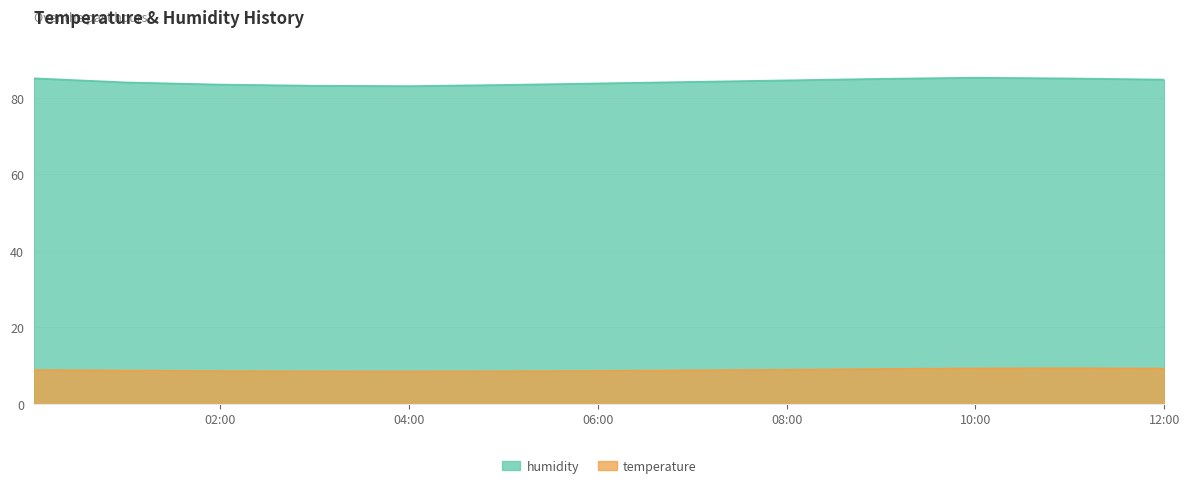

Between 09:00 and 11:00, which is larger?

11:00